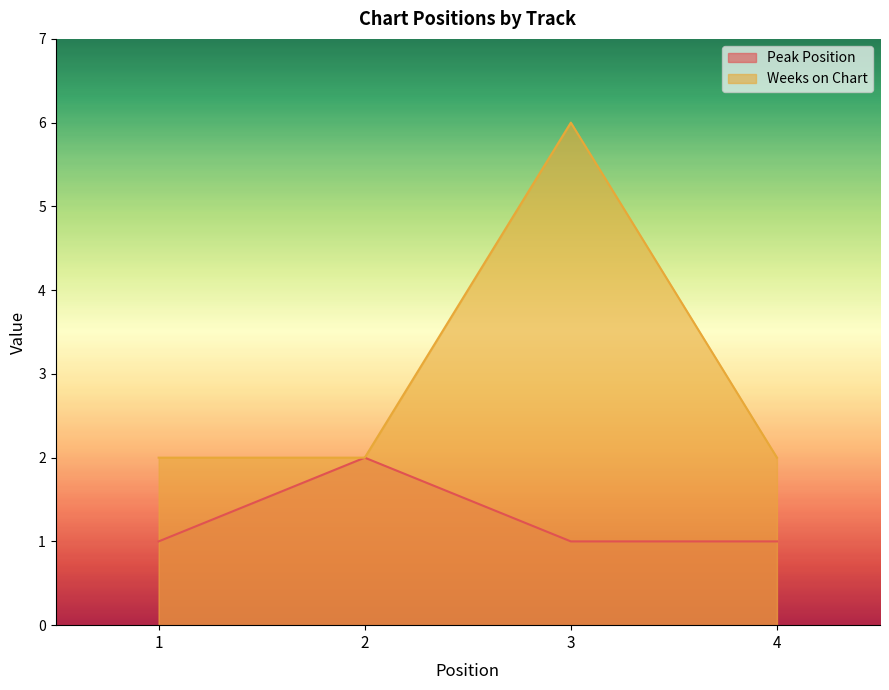

Count the Peak Position values in the range 1 to 2.

4